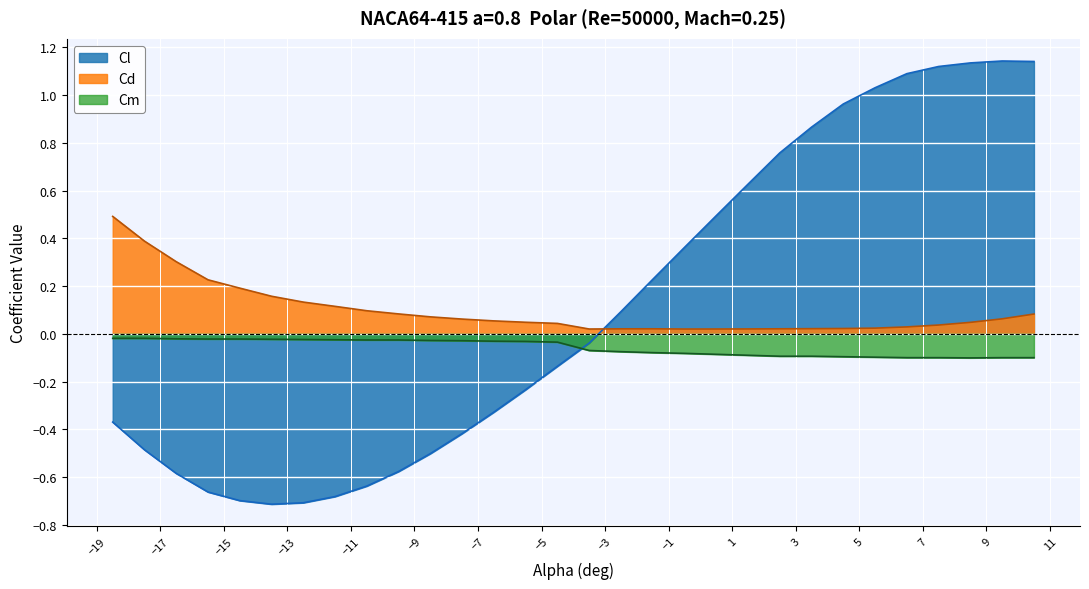

How many distinct data groups are displayed?

3